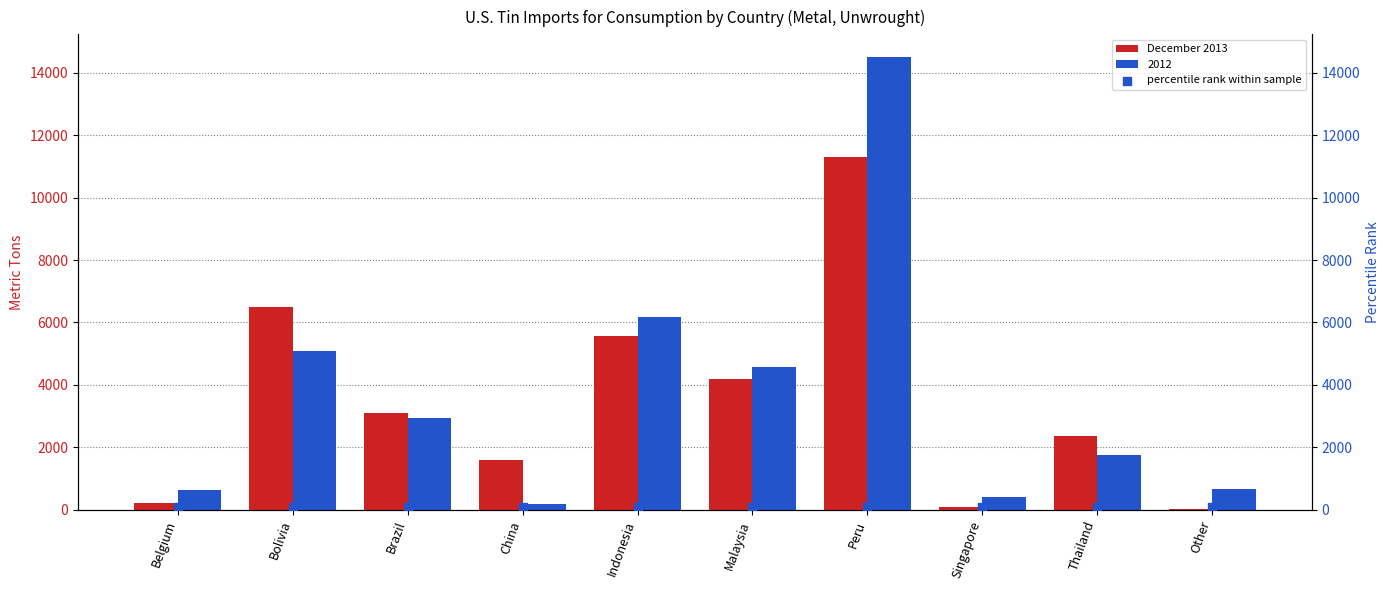

What is the total value across all series at Brazil?

3195